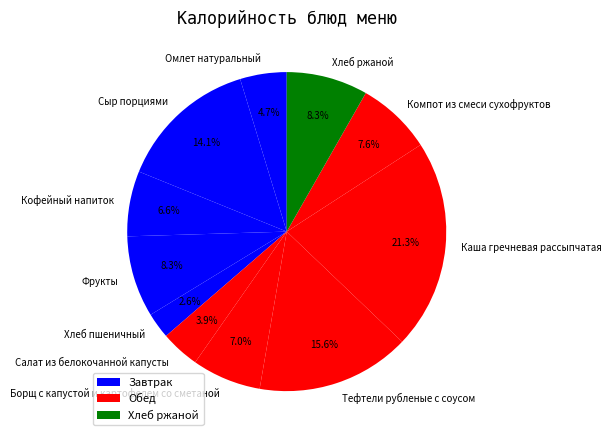

Which category has the smallest portion of the pie?

Хлеб пшеничный